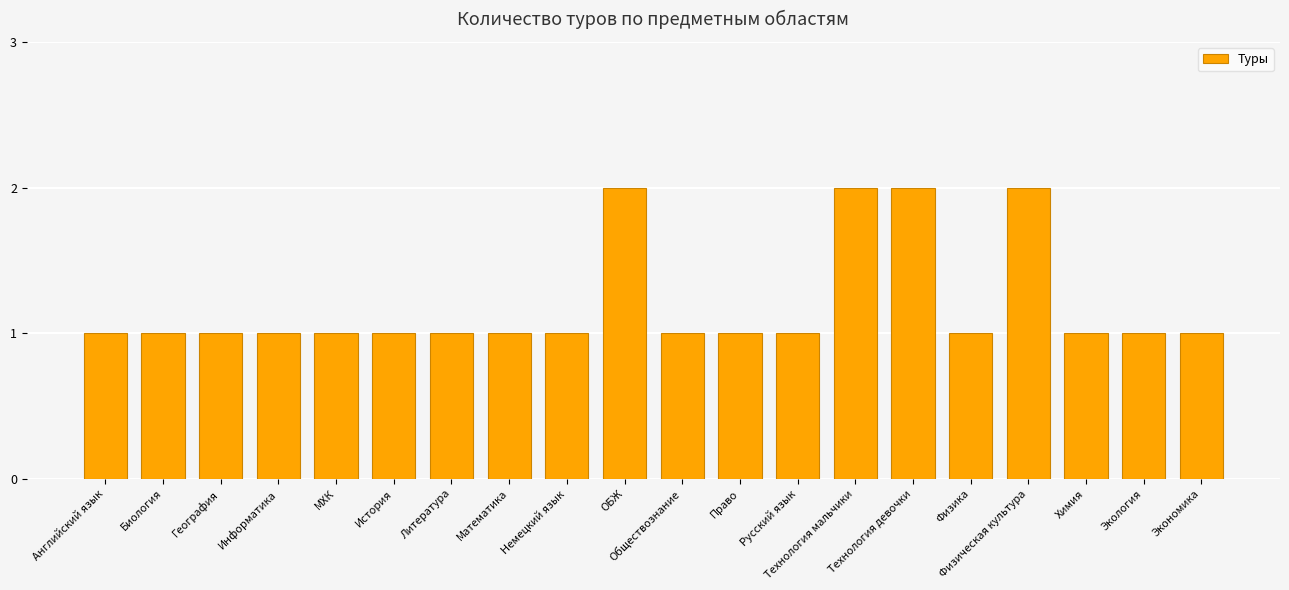

The value at Физическая культура is 2. True or false?

True